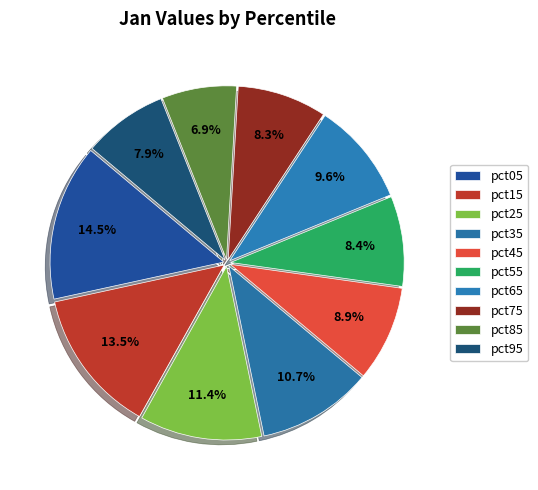

Is pct65 the majority of the pie?

No